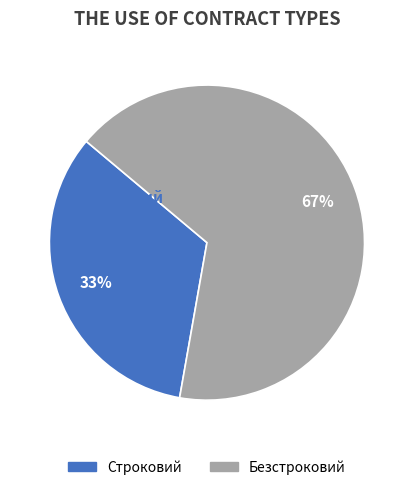

Do Безстроковий and Строковий together represent more than half of the pie?

Yes